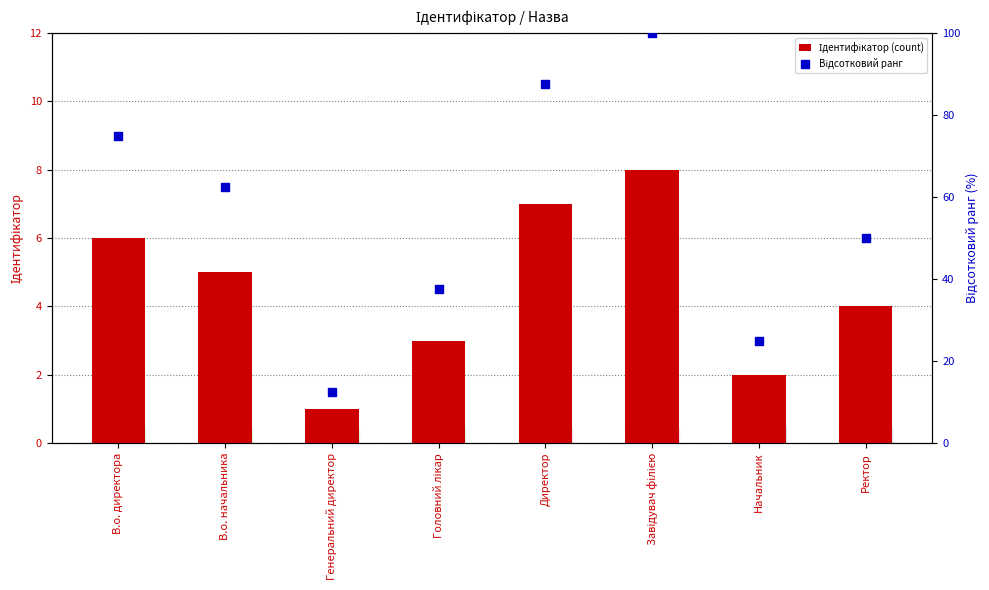

At which category is the sum across all series the highest?

Завідувач філією